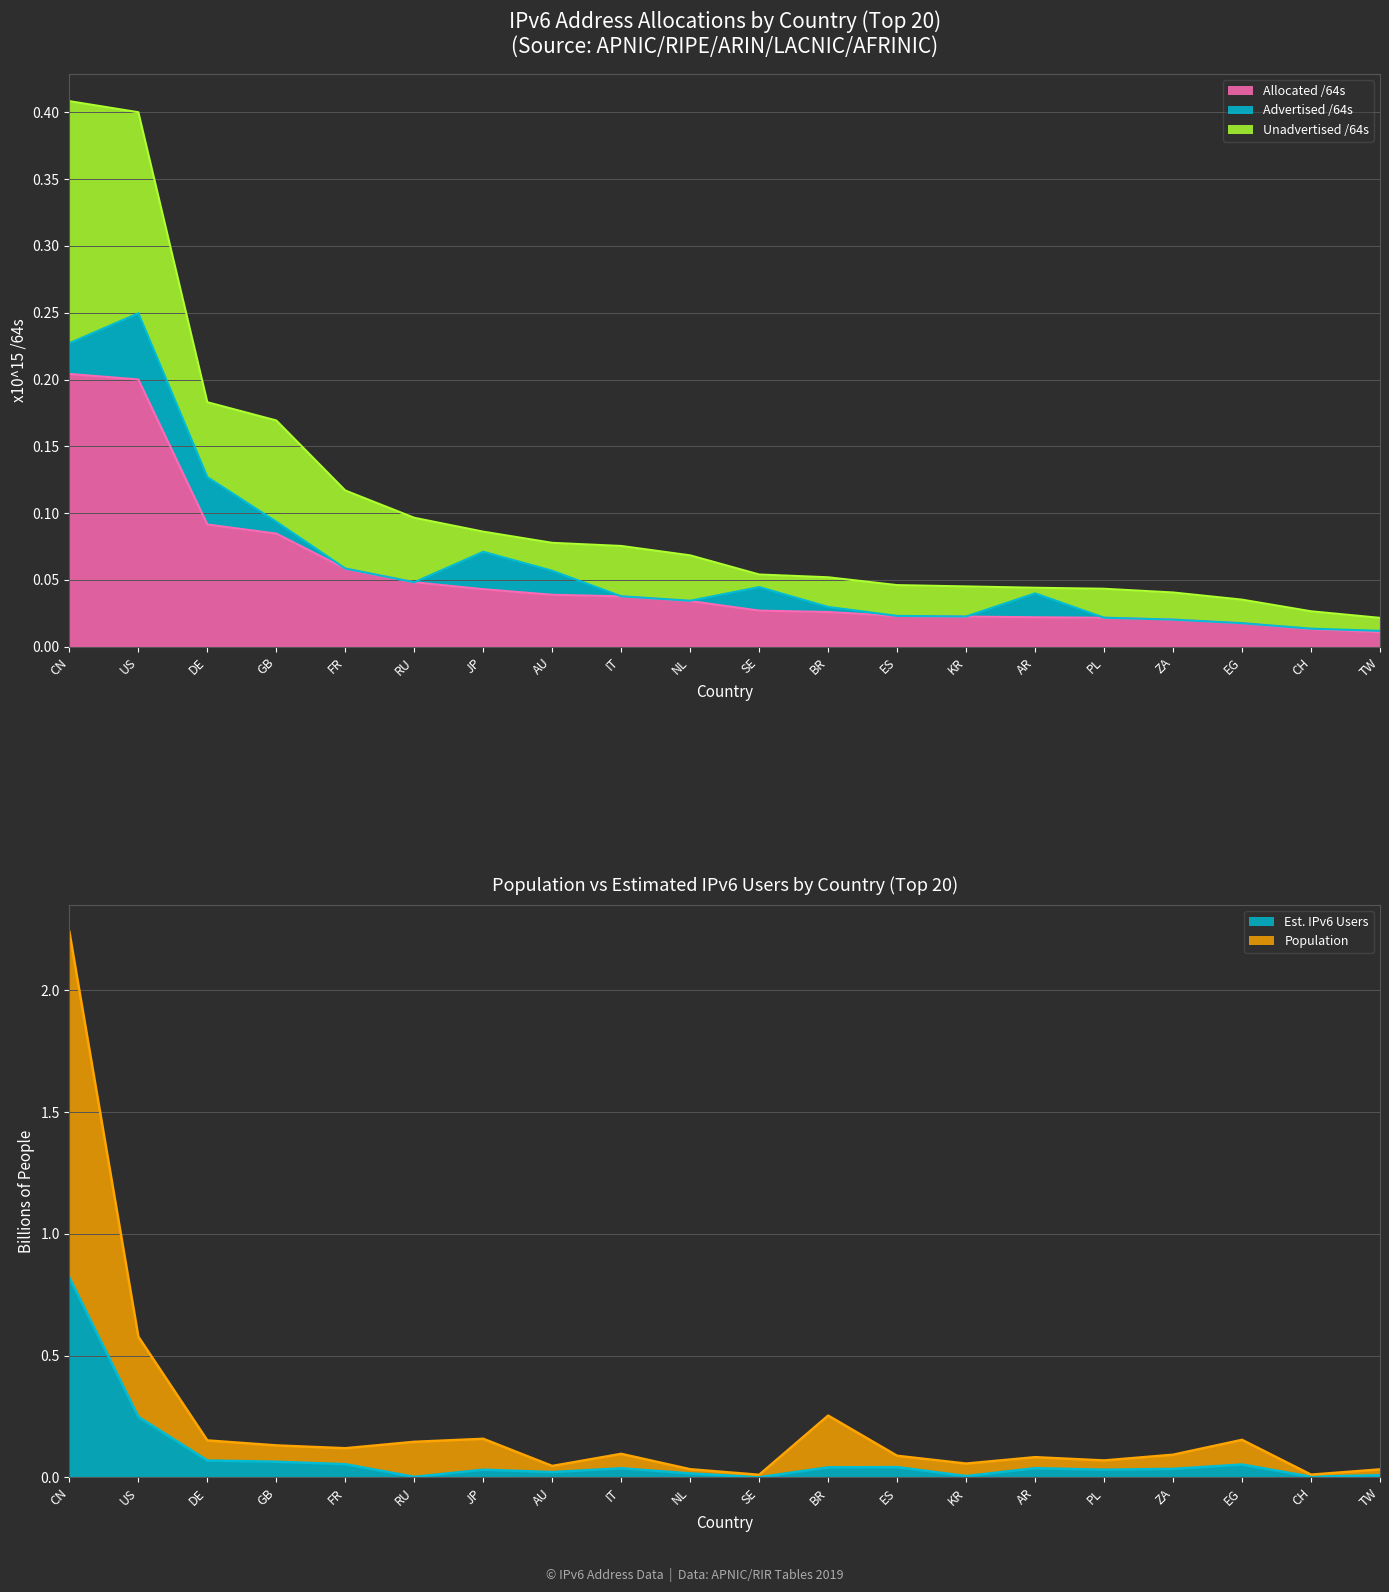

At which category does Est. IPv6 Users reach its first local valley?

RU